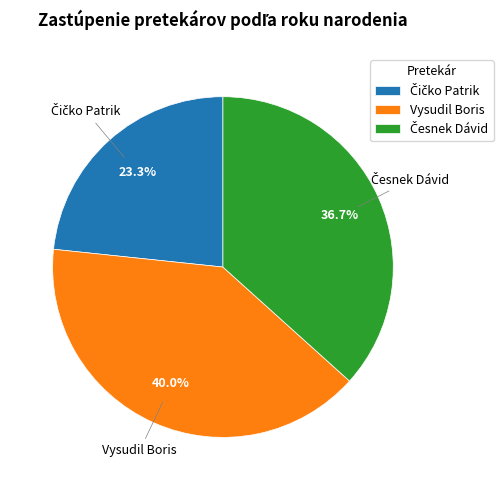

Does Vysudil Boris account for over 50% of the chart?

No